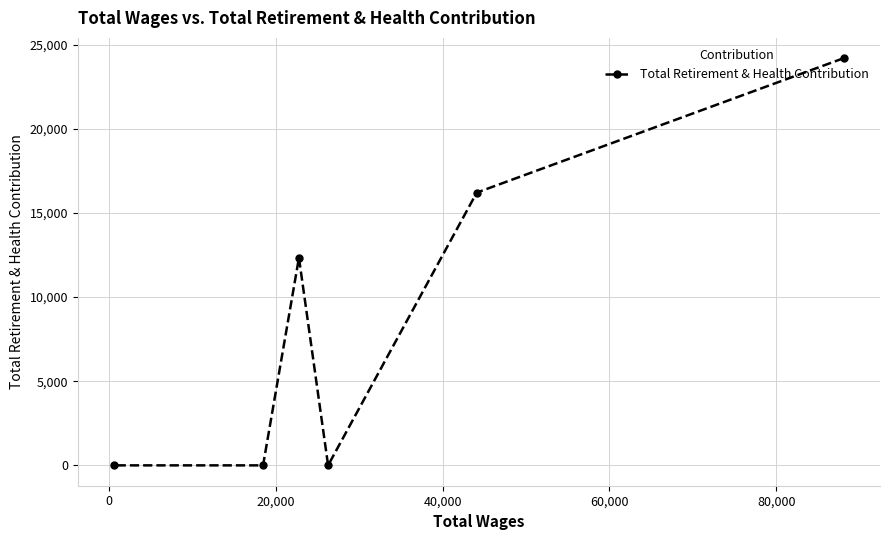

What is the difference between the second highest and second lowest values?

16212